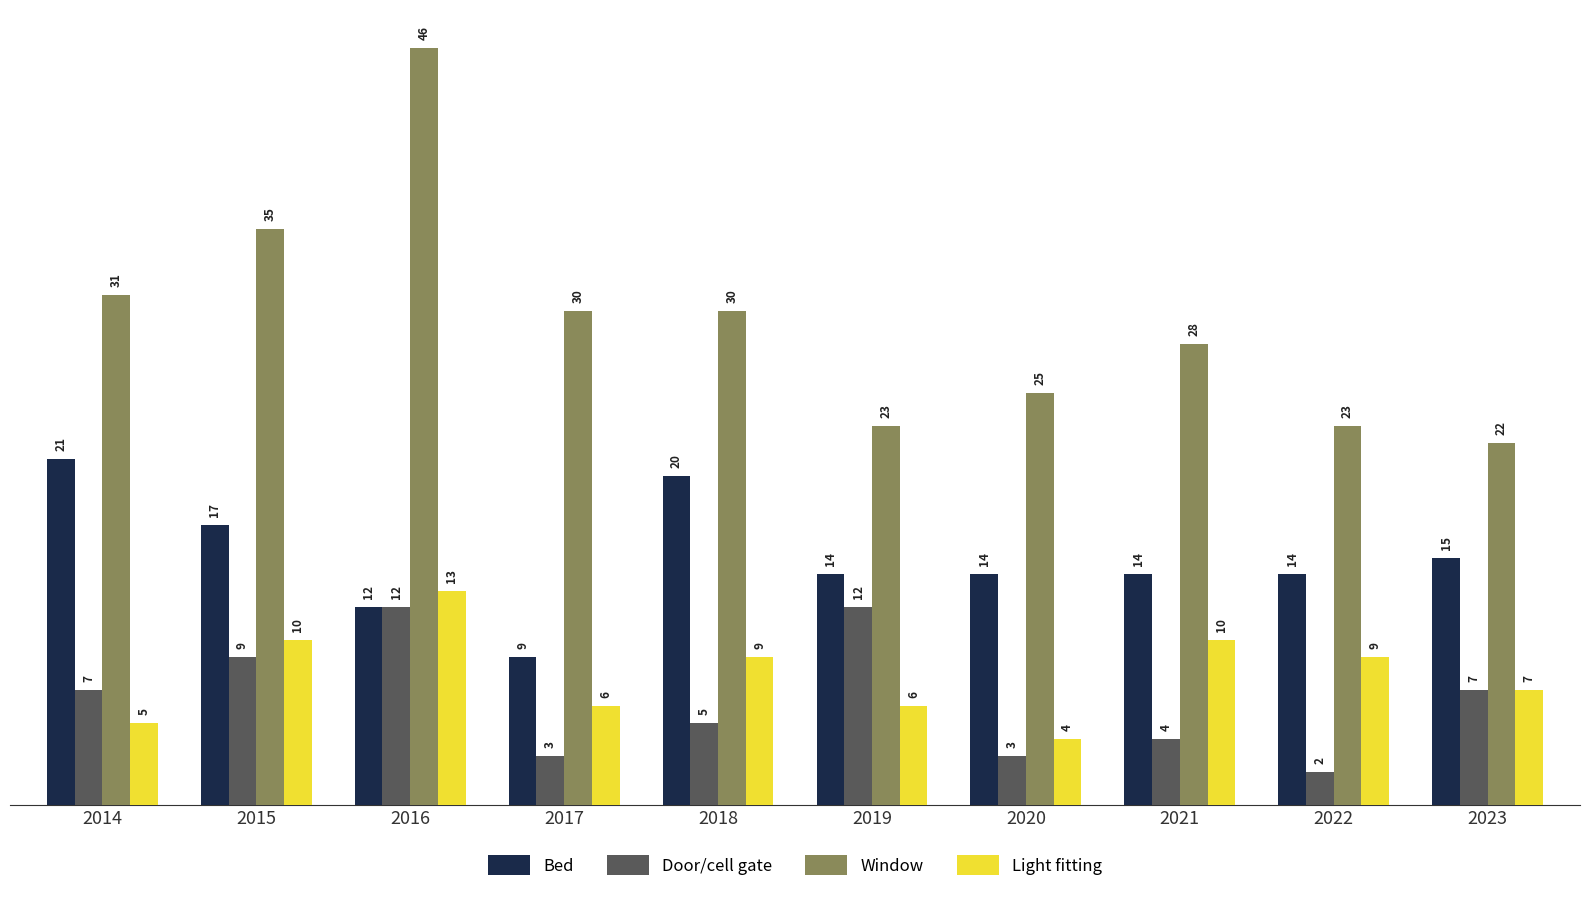

Reading left to right, what are all the values shown in this chart?

Bed: 21	17	12	9	20	14	14	14	14	15
Door/cell gate: 7	9	12	3	5	12	3	4	2	7
Window: 31	35	46	30	30	23	25	28	23	22
Light fitting: 5	10	13	6	9	6	4	10	9	7